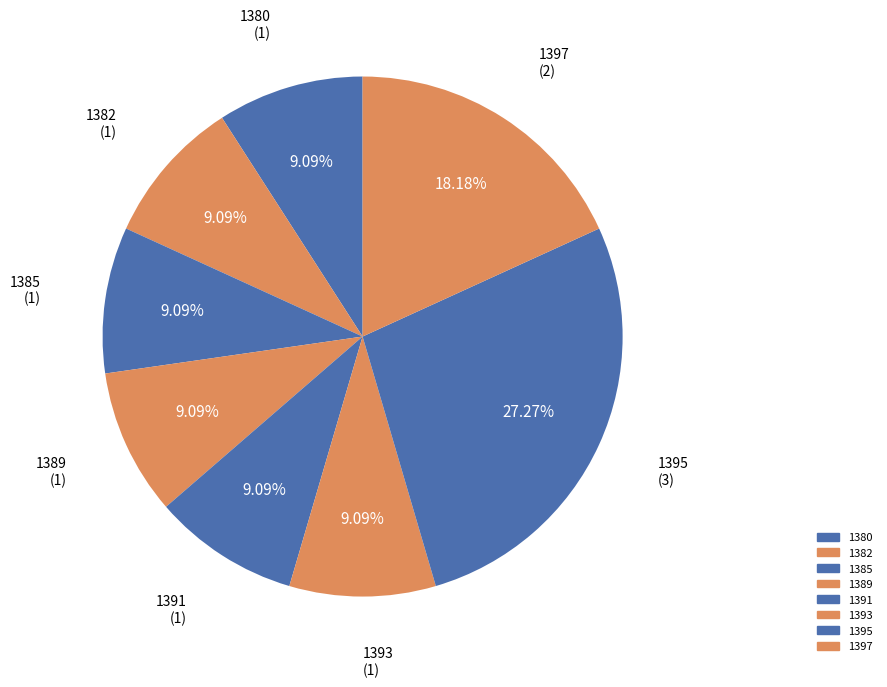

Which category has the biggest portion of the pie?

1395